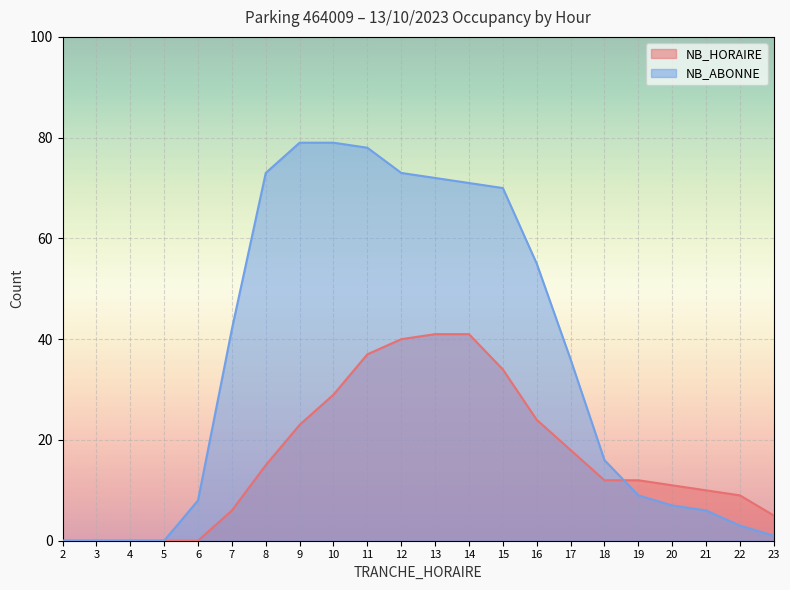

What is the maximum value shown in the chart?

79